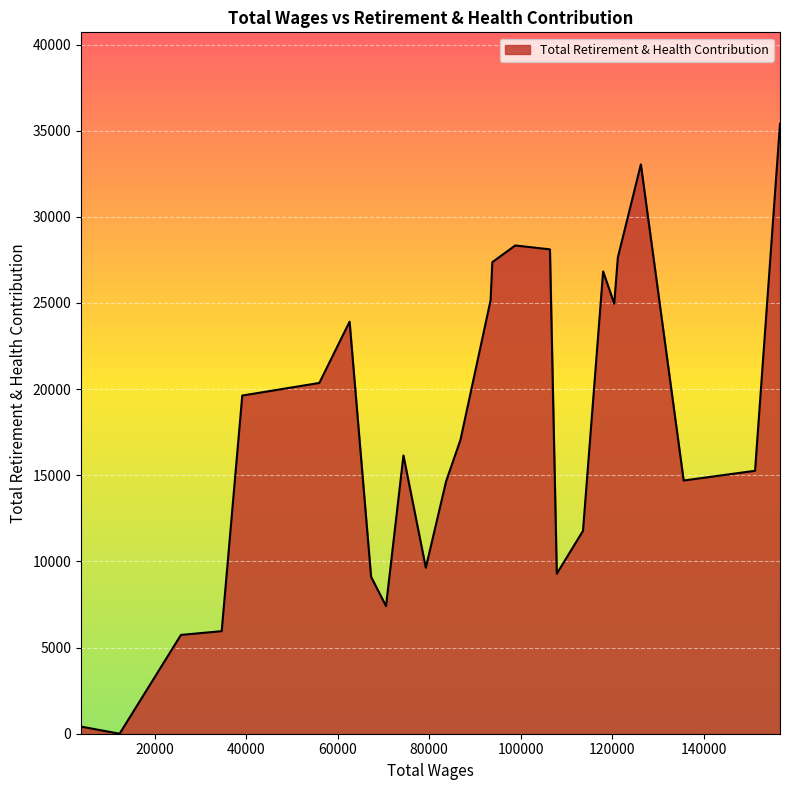

What is the greatest value displayed?

35400